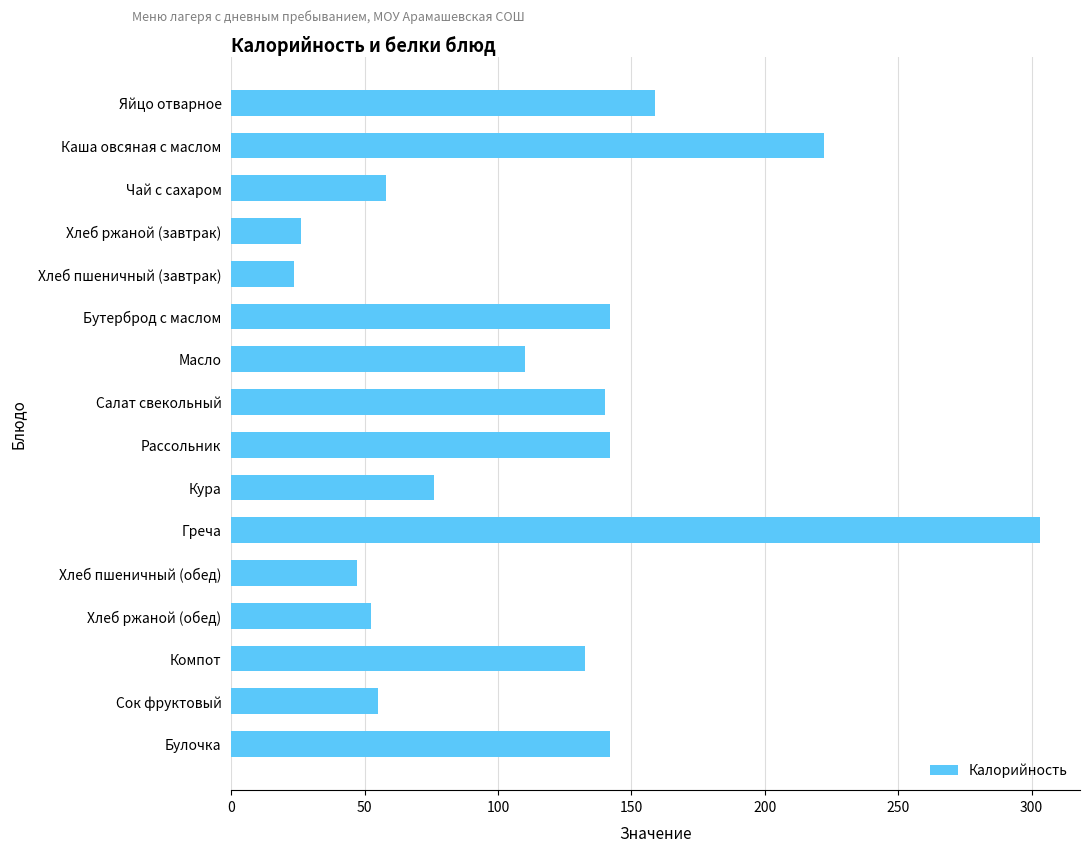

What is the greatest value displayed?

303.0